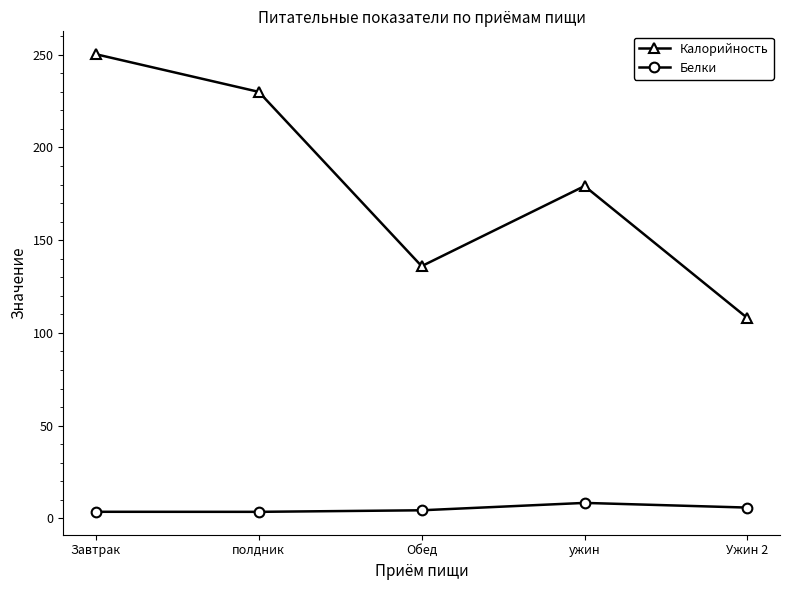

Does the chart display data point markers on the line(s)?

Yes